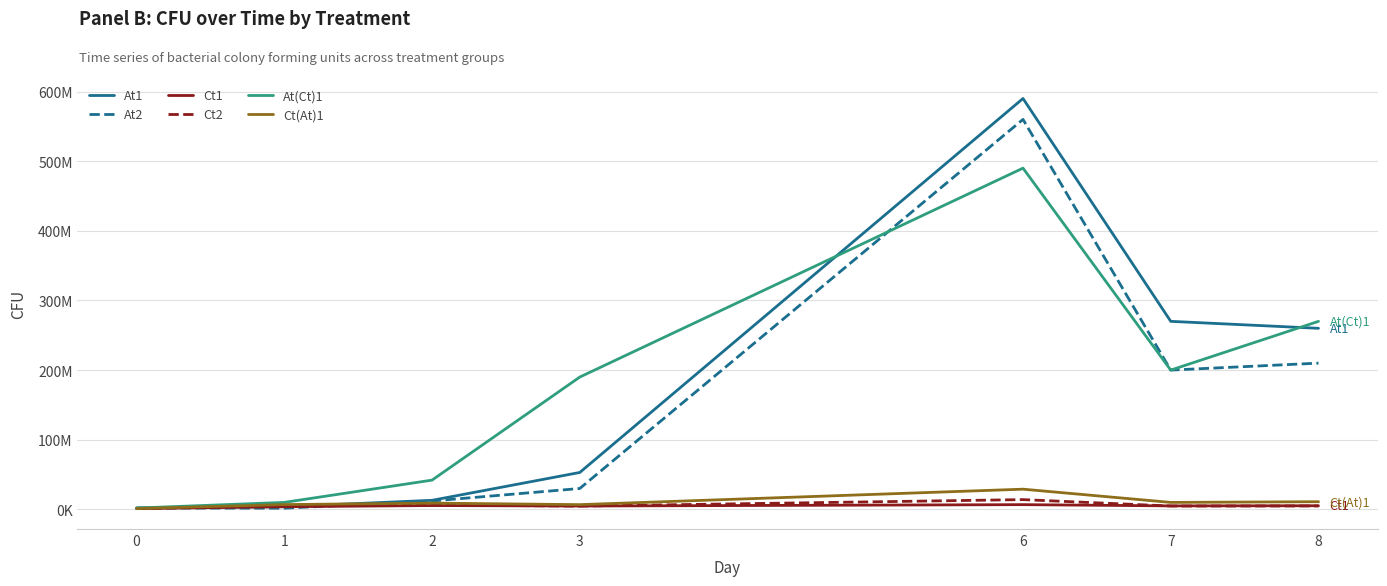

What are all the series names shown in the legend?

At1, At2, Ct1, Ct2, At(Ct)1, Ct(At)1